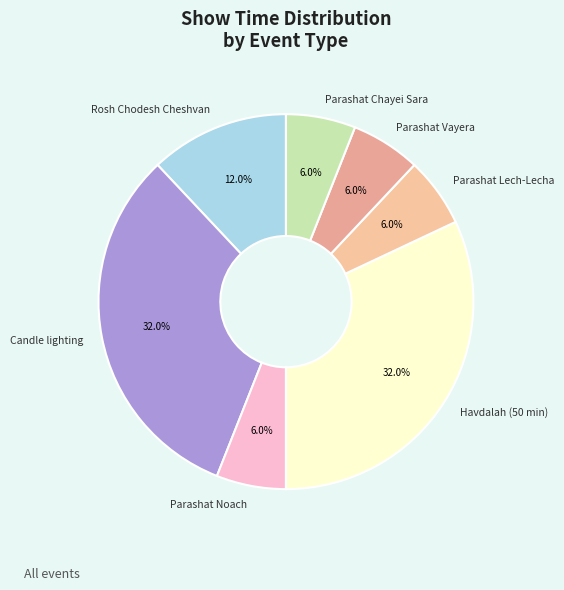

How many segments does this pie chart have?

7